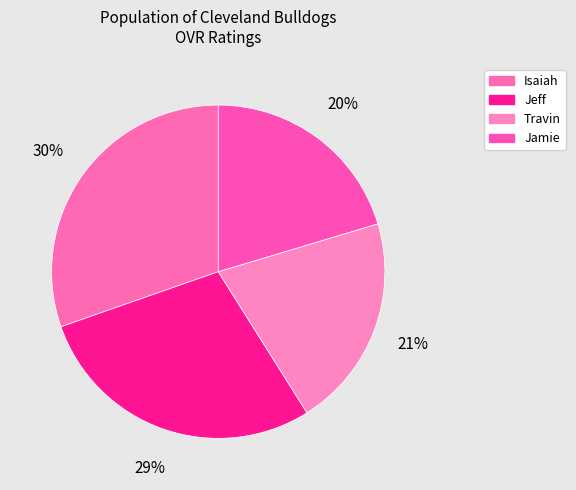

The Isaiah slice represents 37% of the pie. True or false?

False